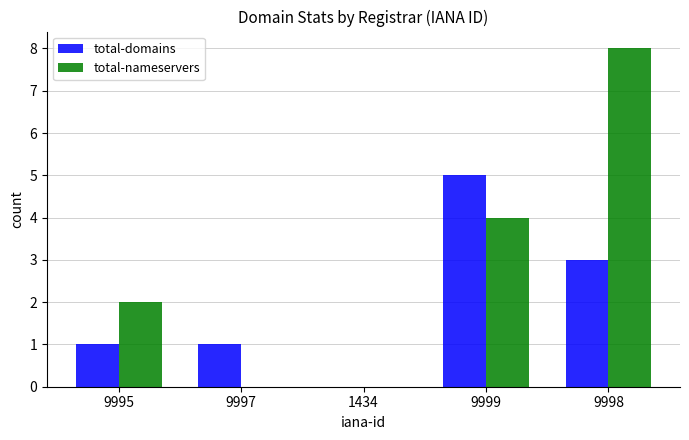

The value of total-nameservers at 9999 is 3. True or false?

False